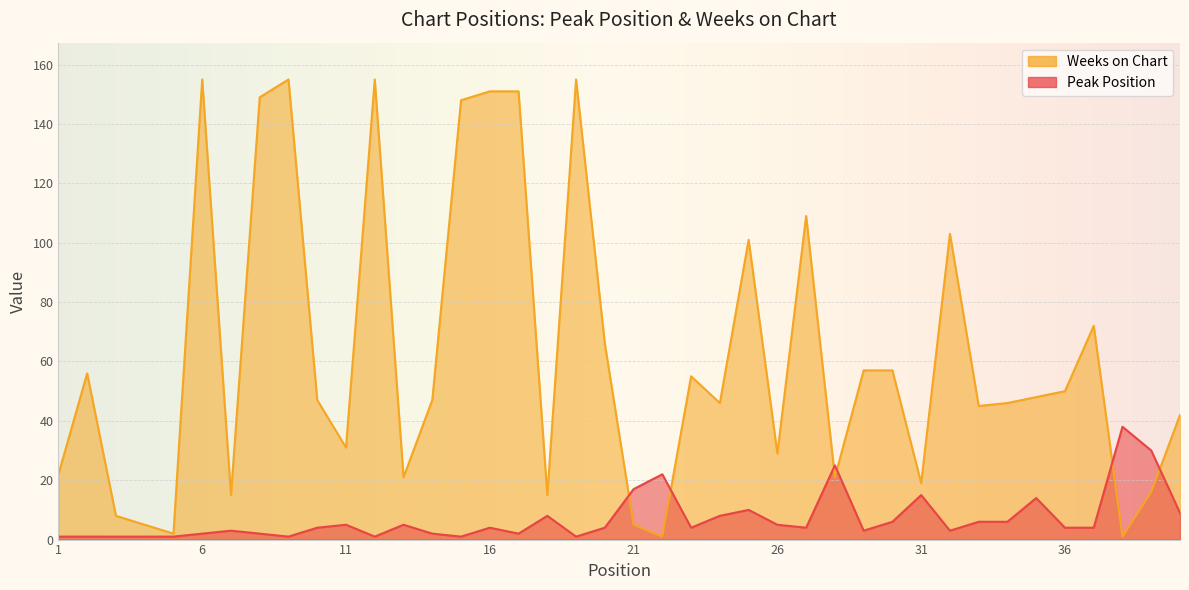

Reading left to right, what are all the values shown in this chart?

Peak Position: 1=1	2=1	3=1	4=1	5=1	6=2	7=3	8=2	9=1	10=4	11=5	12=1	13=5	14=2	15=1	16=4	17=2	18=8	19=1	20=4	21=17	22=22	23=4	24=8	25=10	26=5	27=4	28=25	29=3	30=6	31=15	32=3	33=6	34=6	35=14	36=4	37=4	38=38	39=30	40=9
Weeks on Chart: 1=22	2=56	3=8	4=5	5=2	6=155	7=15	8=149	9=155	10=47	11=31	12=155	13=21	14=47	15=148	16=151	17=151	18=15	19=155	20=66	21=5	22=1	23=55	24=46	25=101	26=29	27=109	28=21	29=57	30=57	31=19	32=103	33=45	34=46	35=48	36=50	37=72	38=1	39=16	40=42